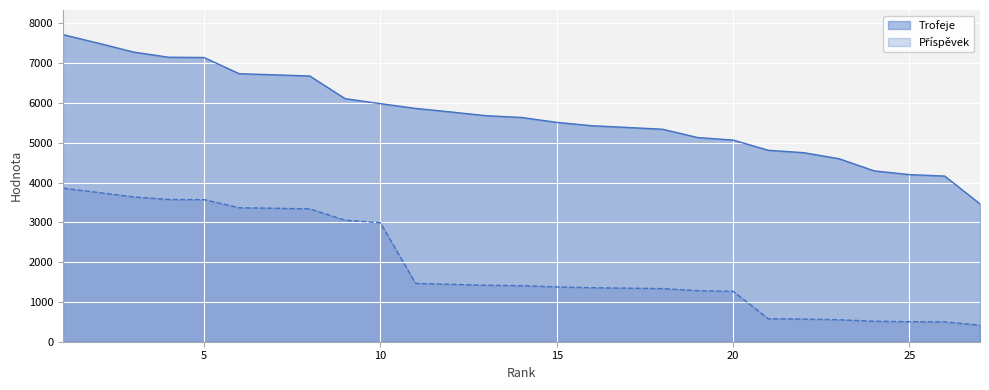

What is the sum of all Příspěvek values?

51835